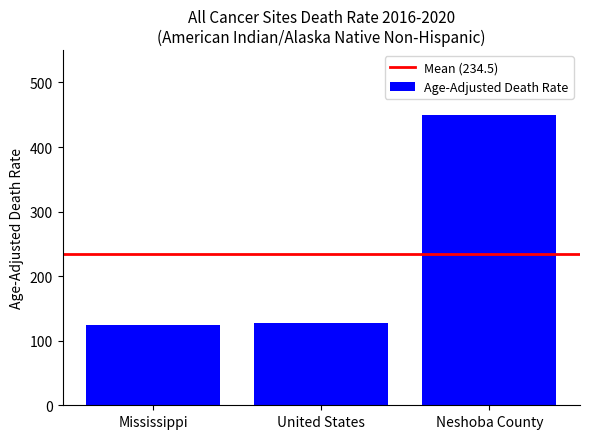

Reading left to right, extract all data points from this chart.

124.9	128.2	449.5